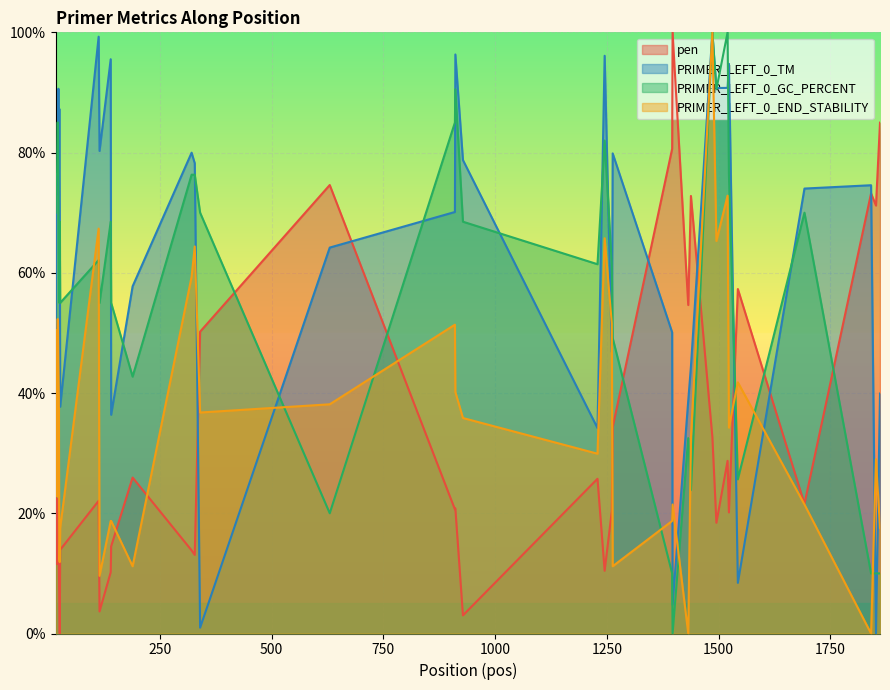

What is the value of the pen point at the 25th from the left?

10.4